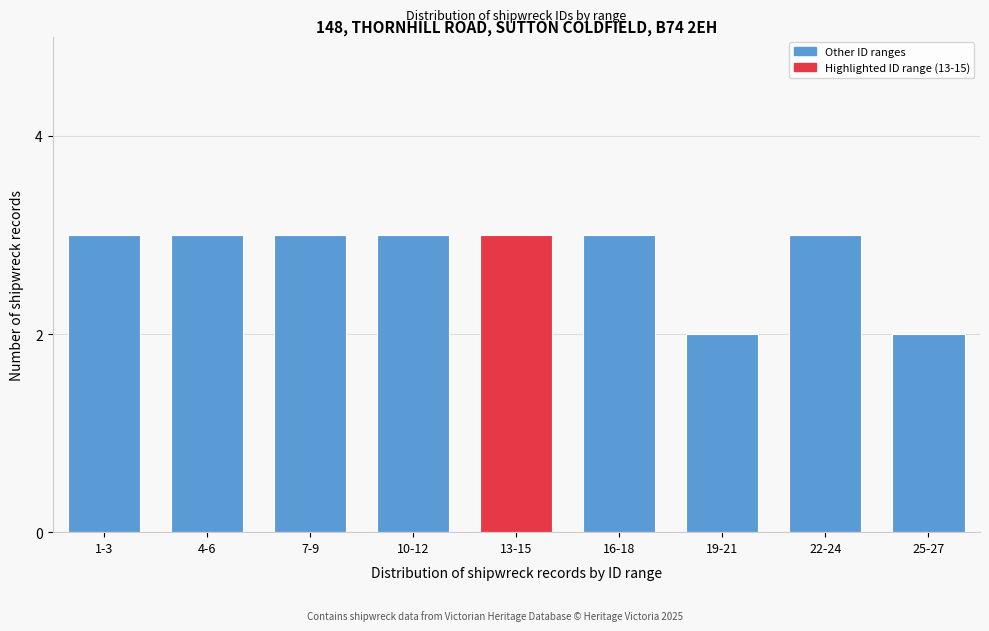

Reading left to right, extract all data points from this chart.

3	3	3	3	3	3	2	3	2